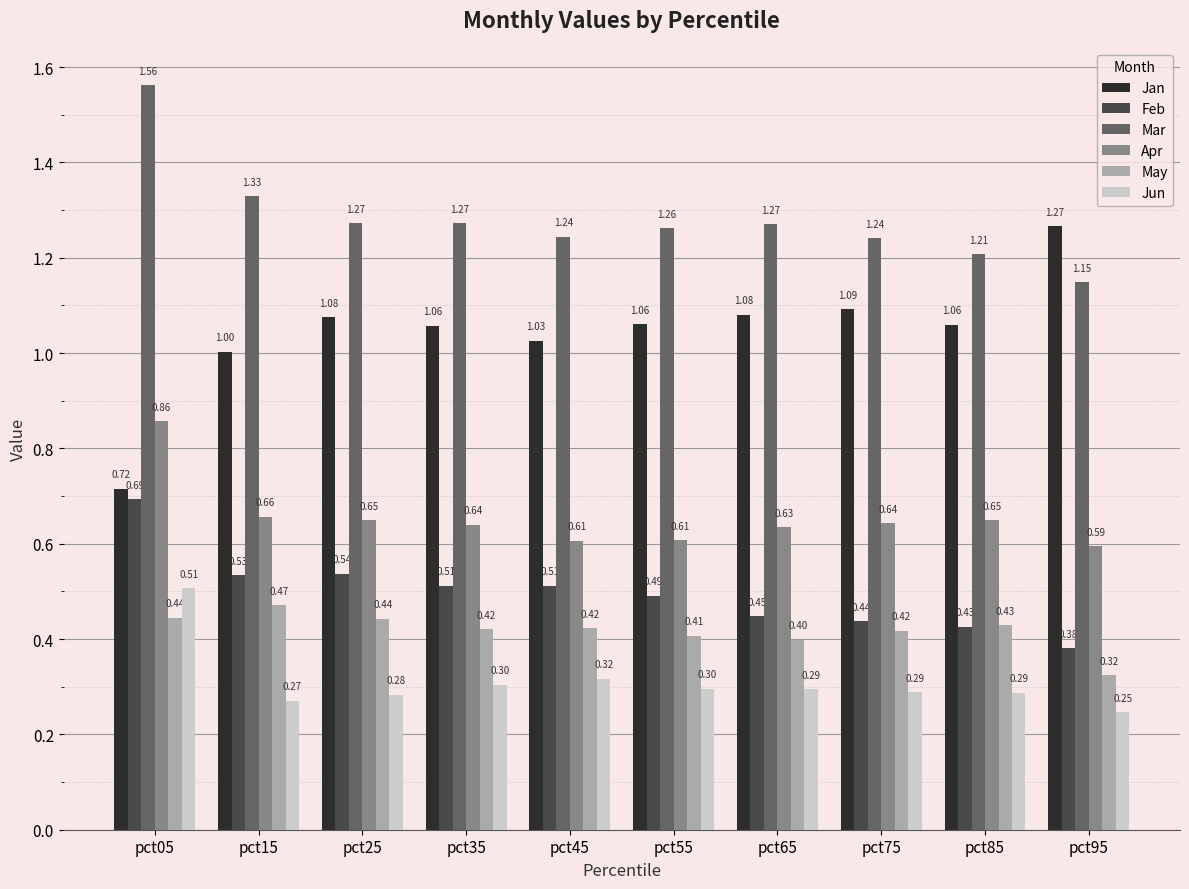

What is the sum of the Mar values at pct65 and pct85?

2.5